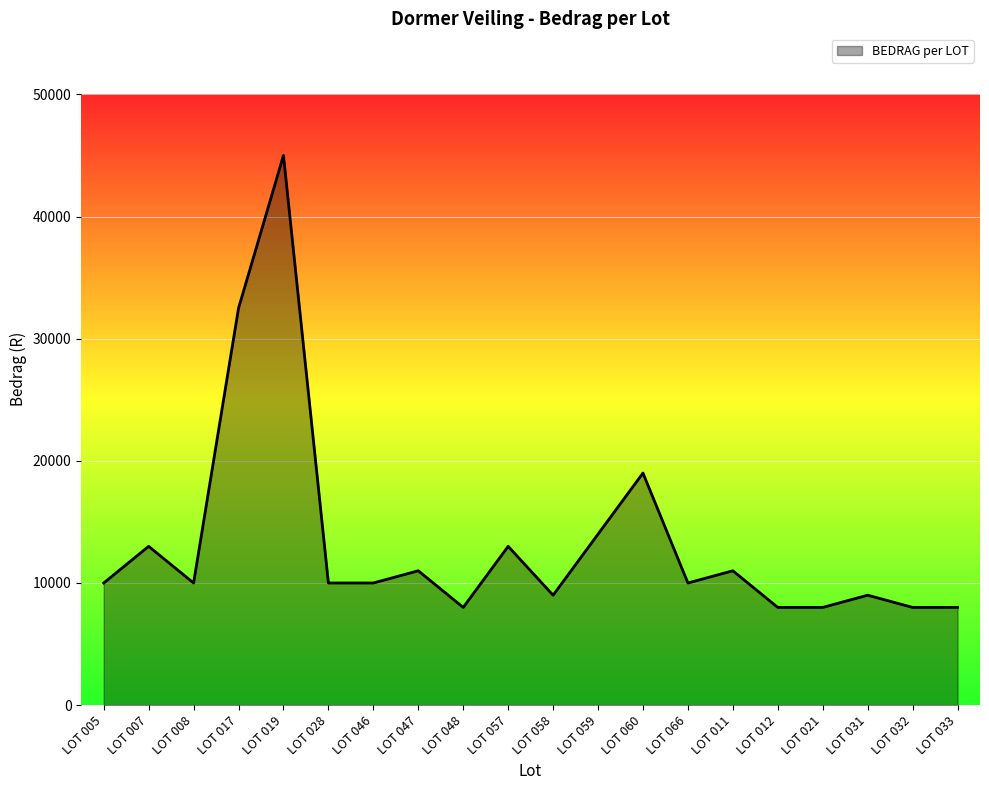

Where is the data nearest to the value 26500?

LOT 017